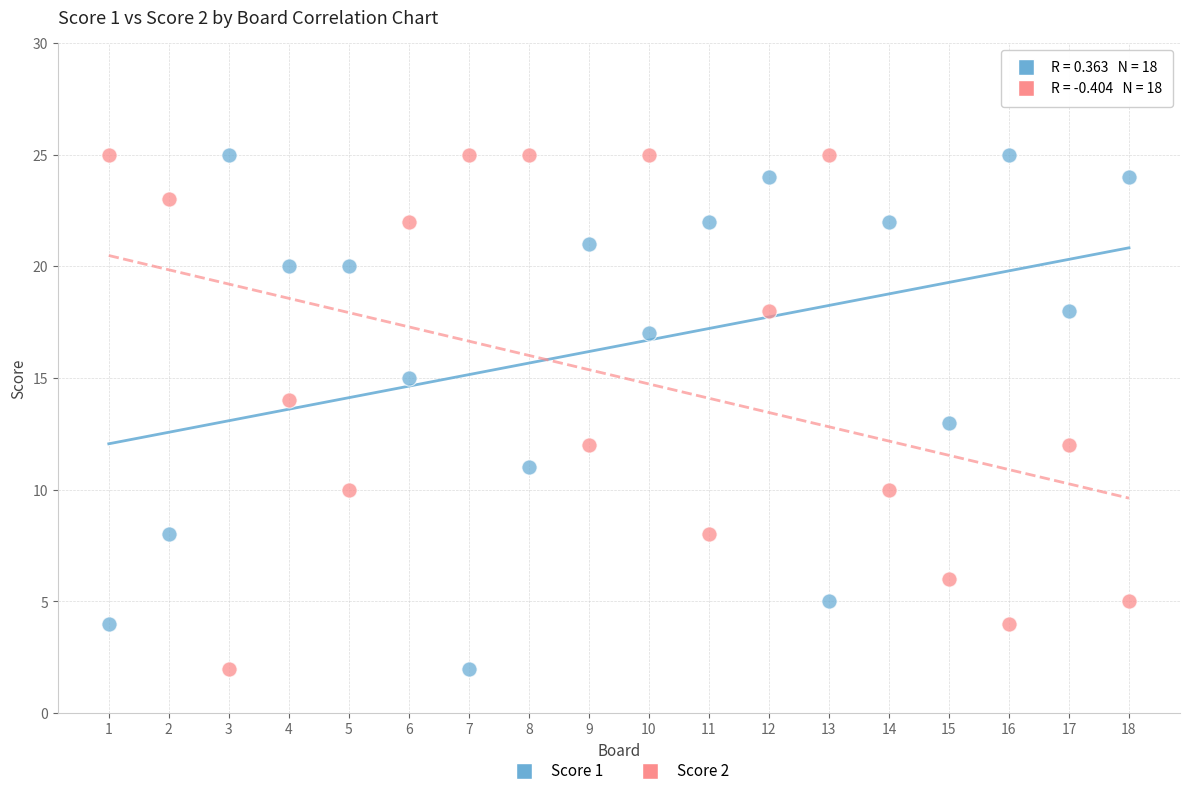

What are all the series names shown in the legend?

Score 1, Score 2